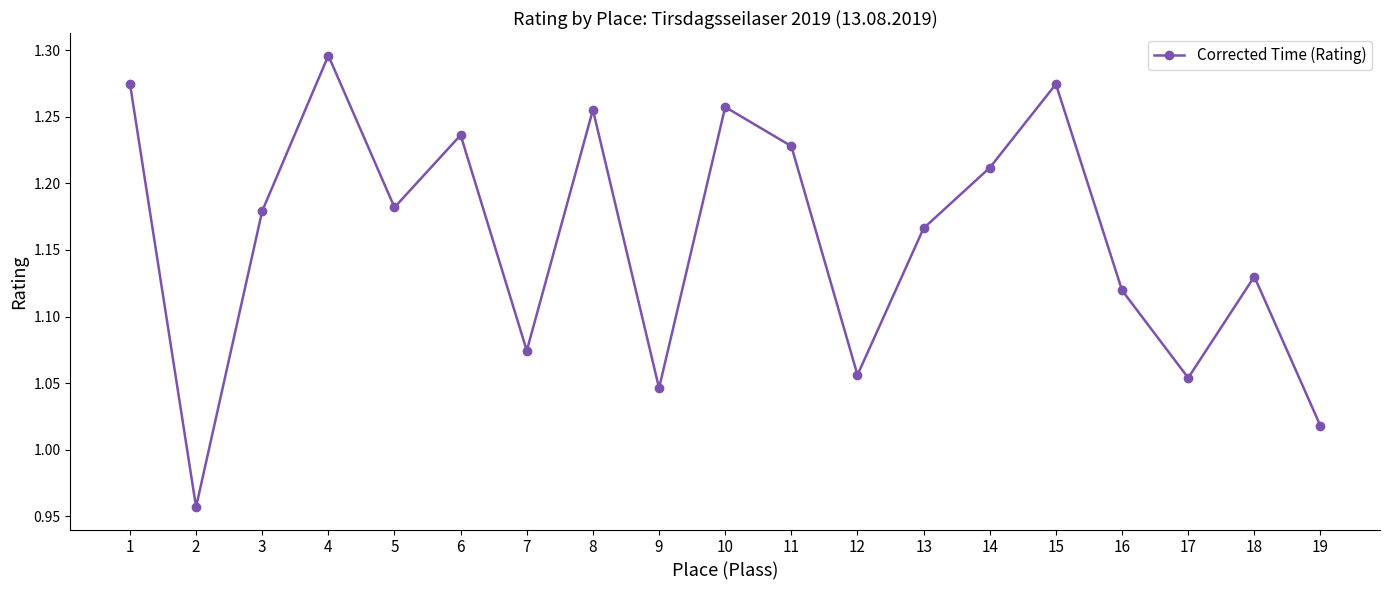

True or false: there are more than 2 points higher than both neighbors.

True